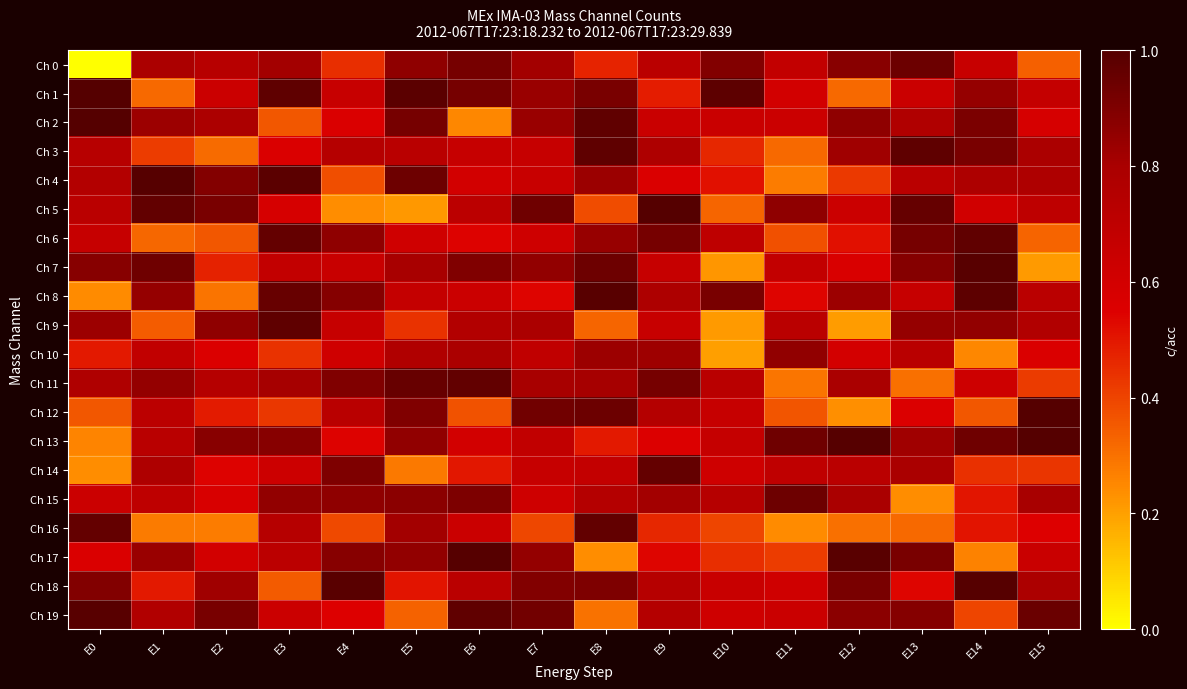

What is the total value across all series at E9?

14.5